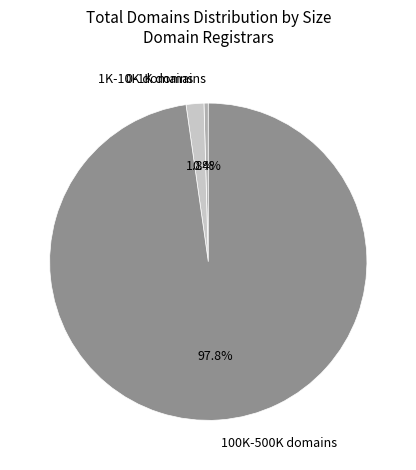

How many segments does this pie chart have?

3